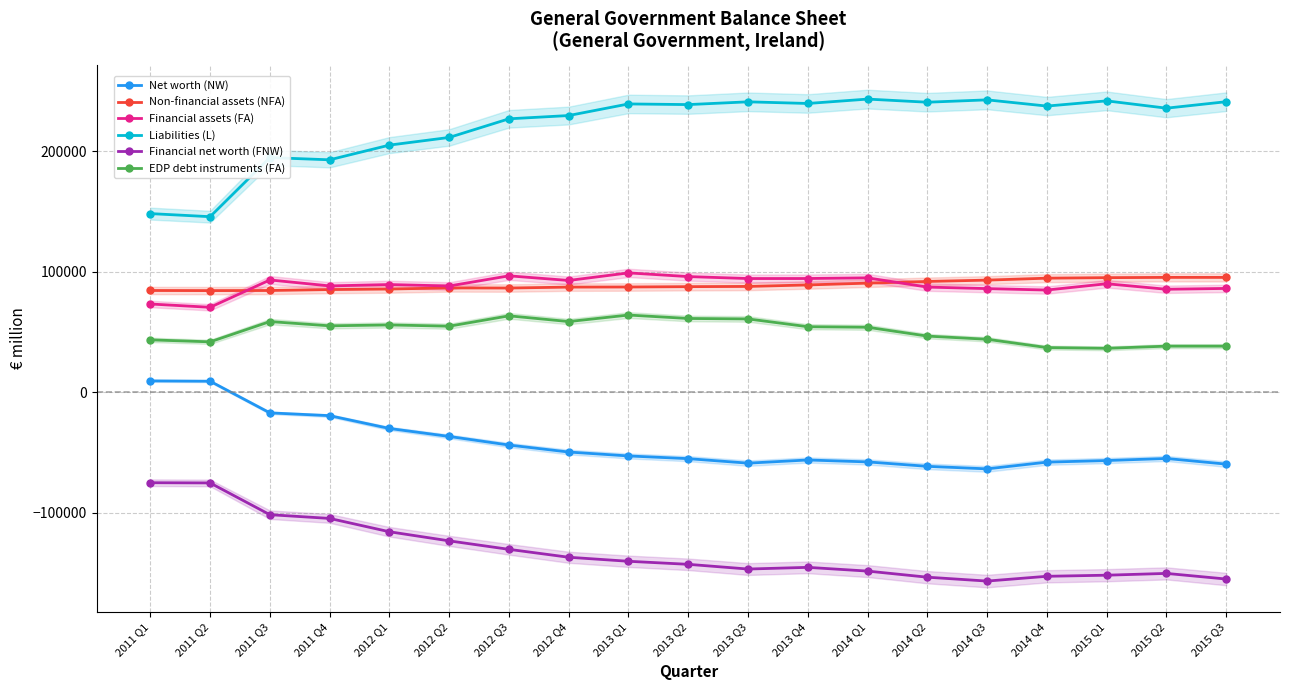

At which label does Non-financial assets (NFA) reach its minimum?

2011 Q2